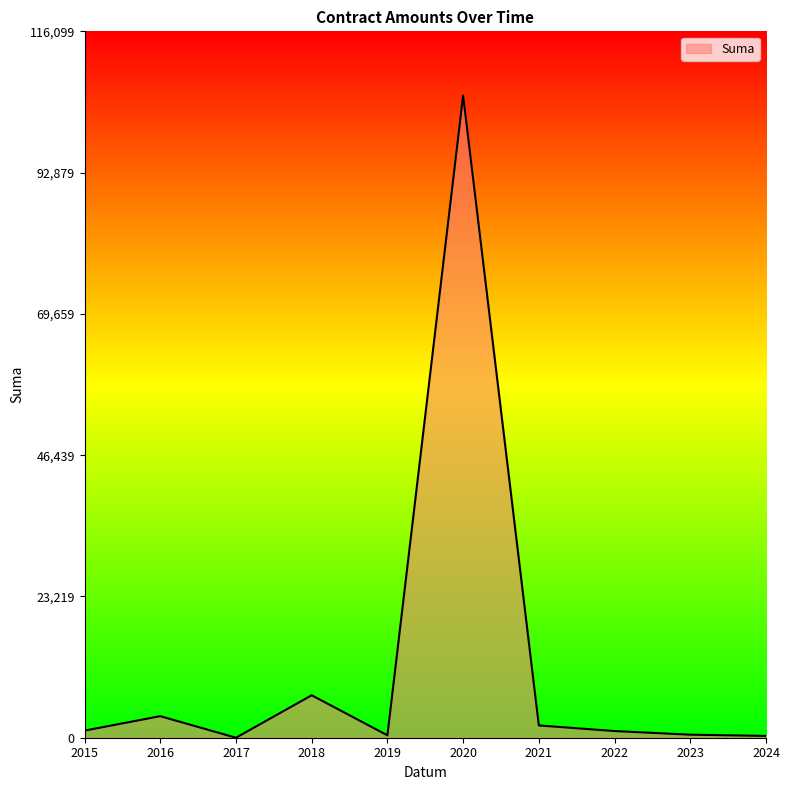

What is the average value?

12155.8